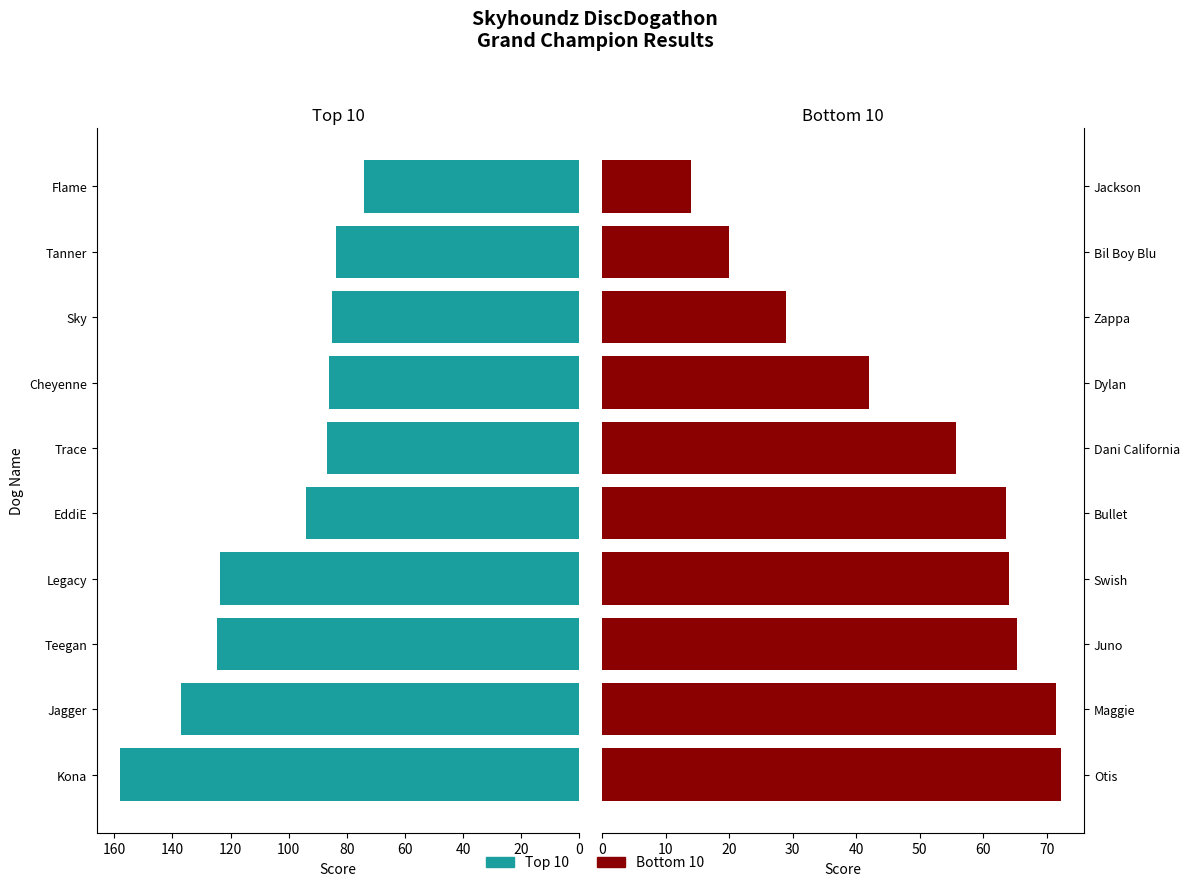

What is the difference between the maximum and second lowest values in the Top 10 series?

74.2